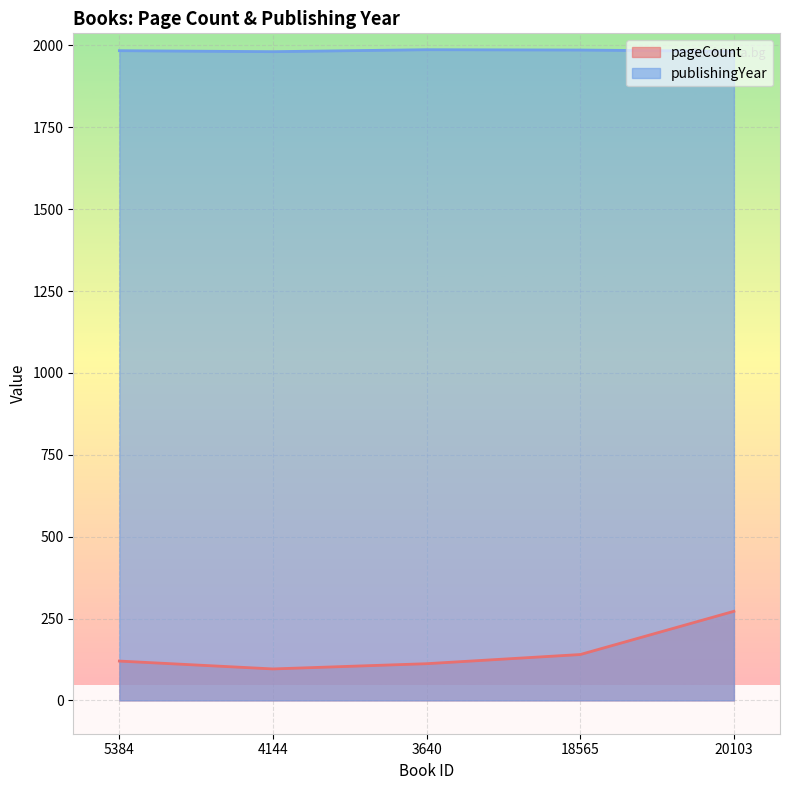

What is the average value of the pageCount series?

148